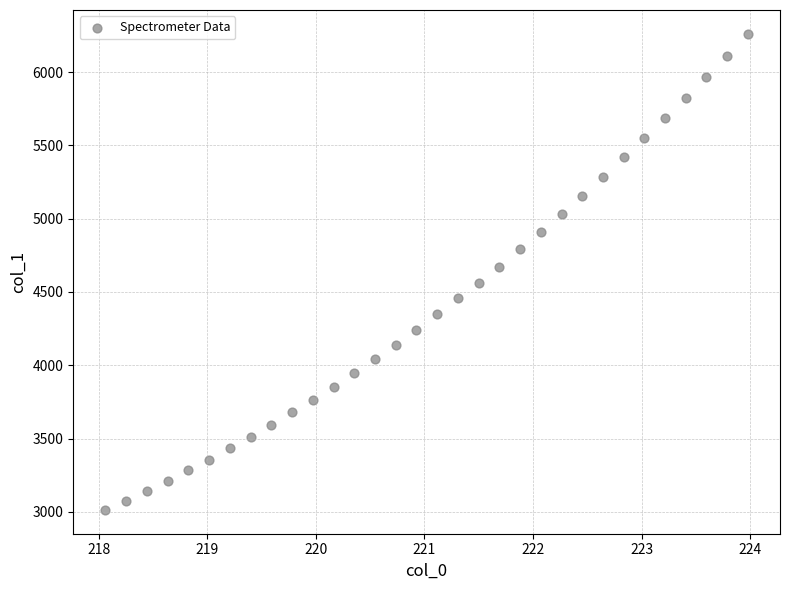

What is the range of Y values (max minus min)?

3247.8